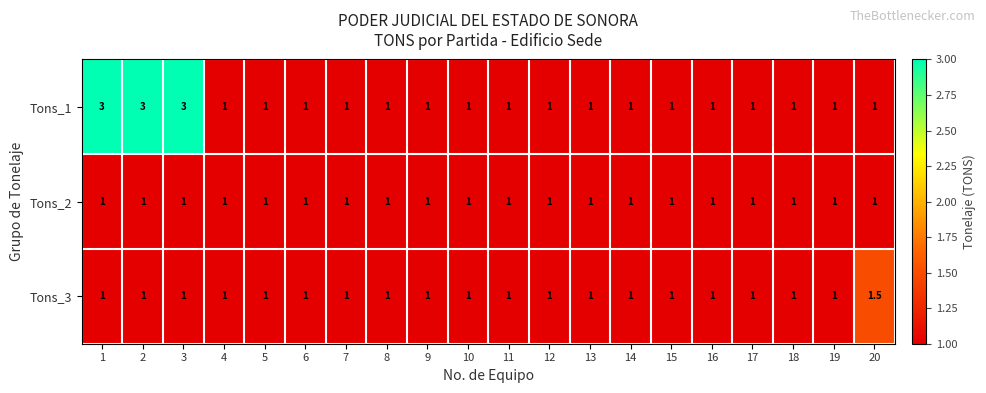

What is the maximum value for Tons_3?

1.5